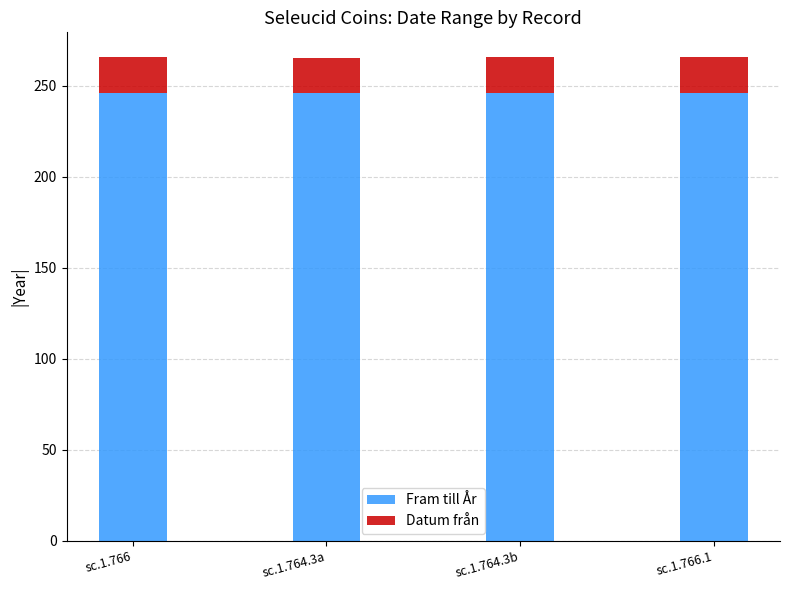

What is the total value across all series at sc.1.764.3a?

265